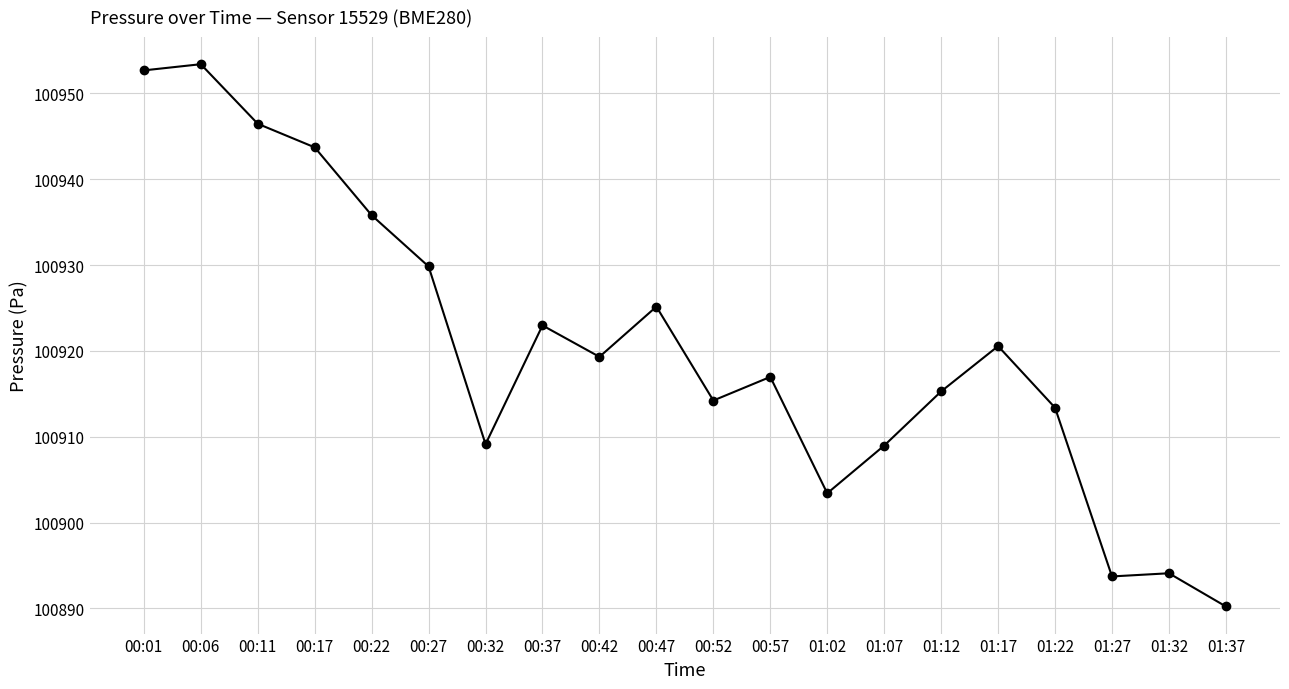

At which category does the data reach its first local peak?

00:06